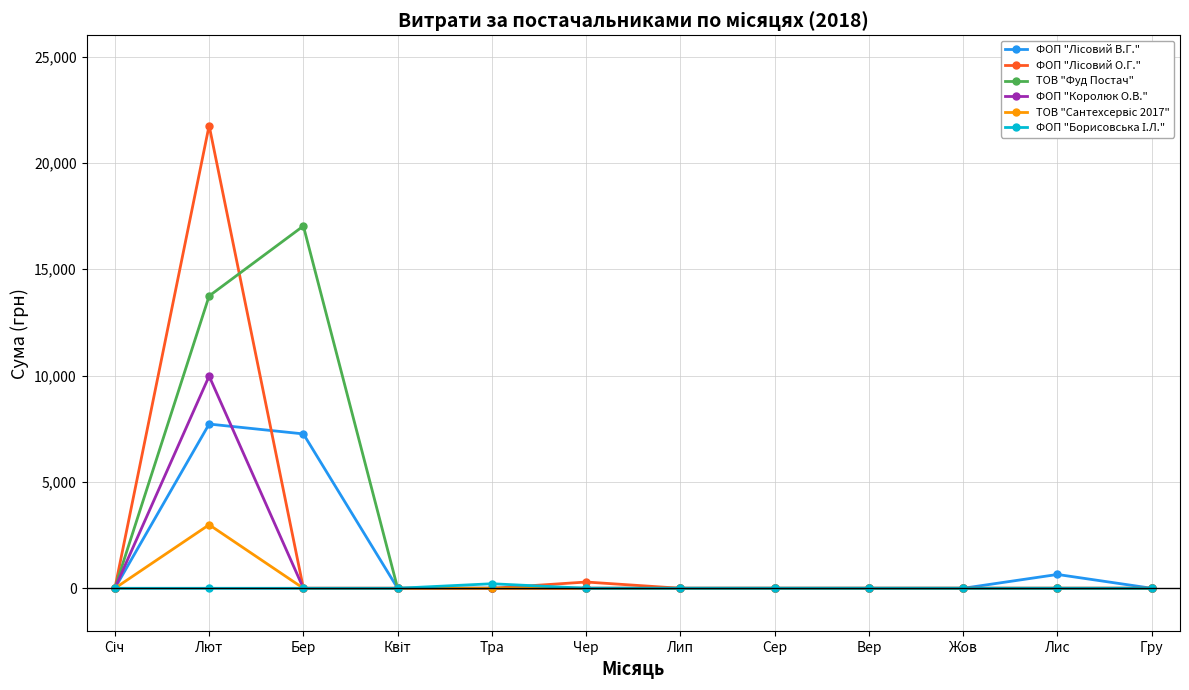

True or false: ТОВ "Фуд Постач" has a value of -5527.9 at Гру.

False